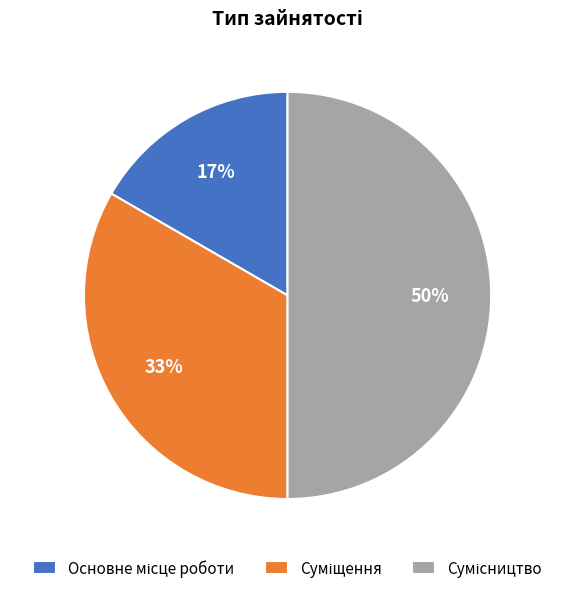

To the nearest percent, what is the average slice percentage?

33%